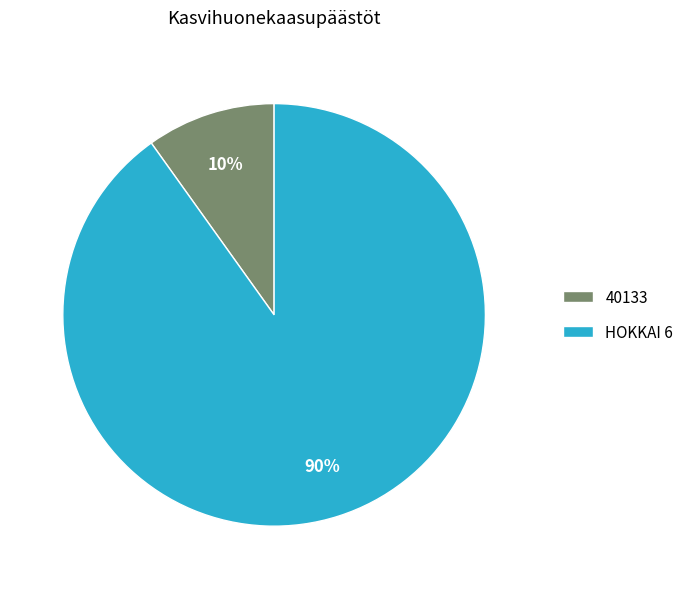

True or false: 40133 accounts for 3% of the total.

False